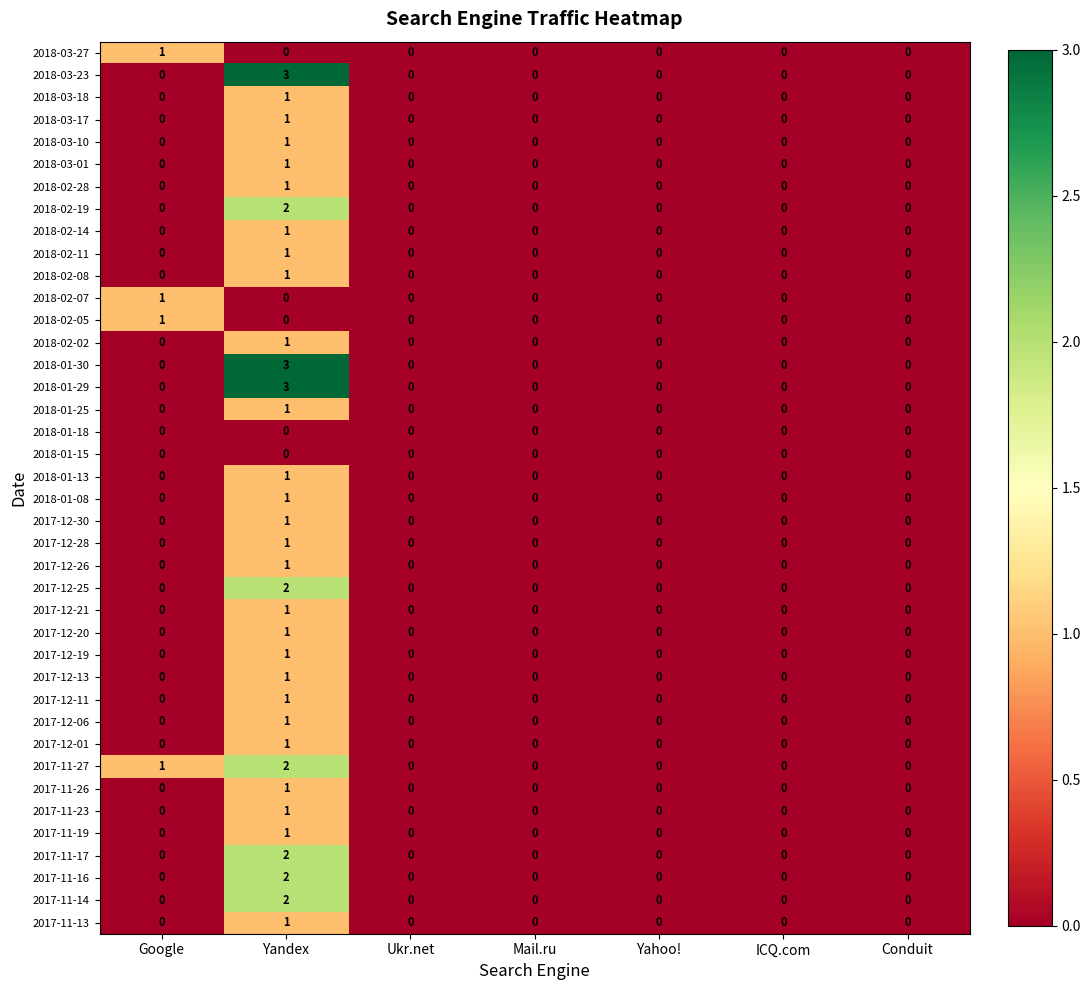

Count the 2017-12-11 values in the range 0 to 1.

7